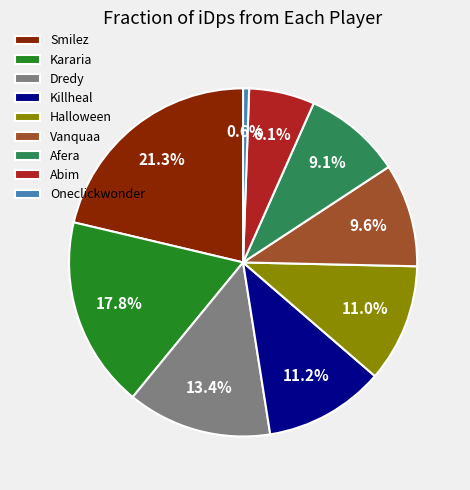

Is Vanquaa the majority of the pie?

No